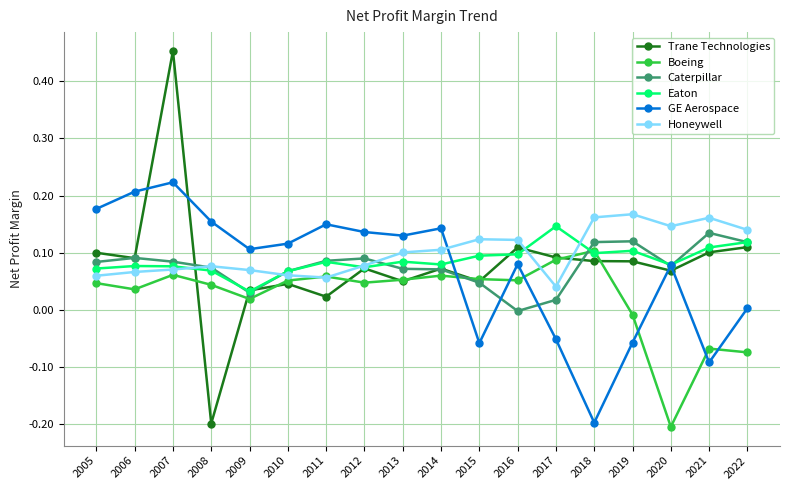

In Honeywell, how many points are lower than both neighbors (excluding endpoints)?

3